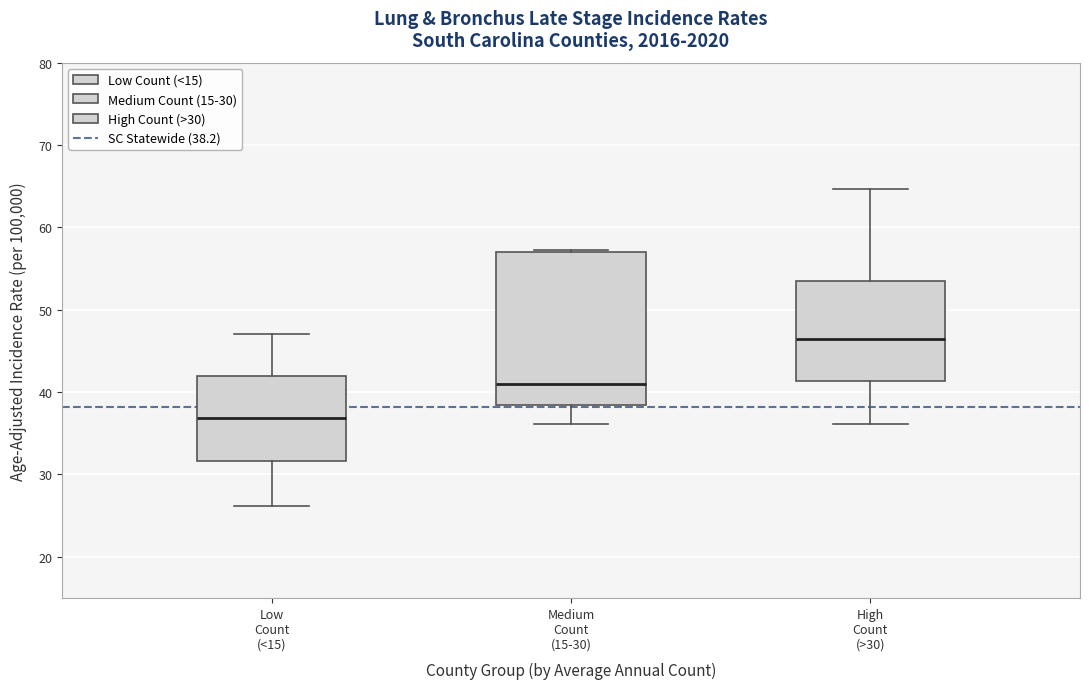

Which box is the tallest, from its lower edge to its upper edge?

Medium Count (15-30)